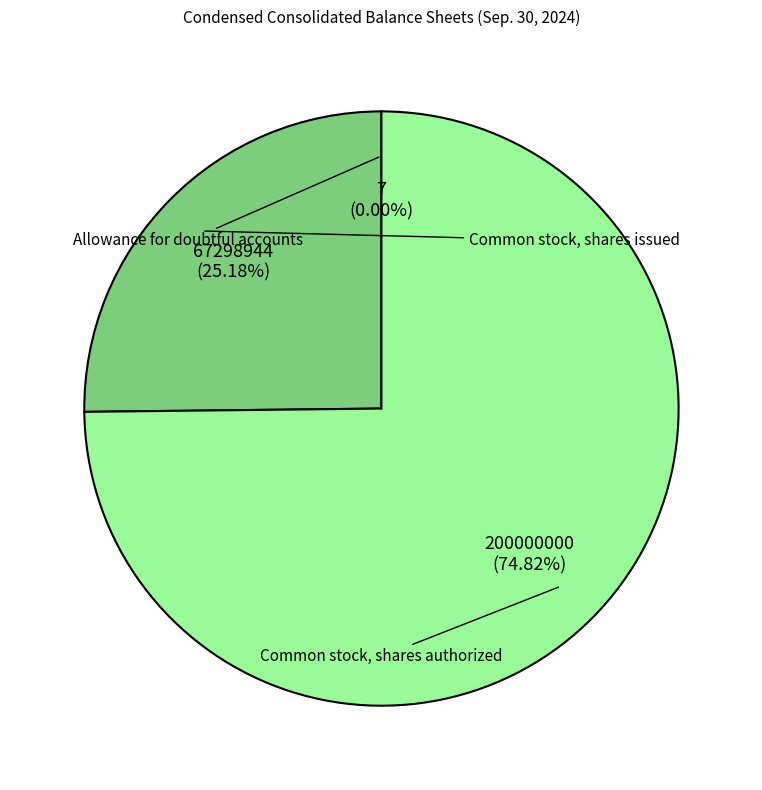

The Allowance for doubtful accounts slice represents 1% of the pie. True or false?

False